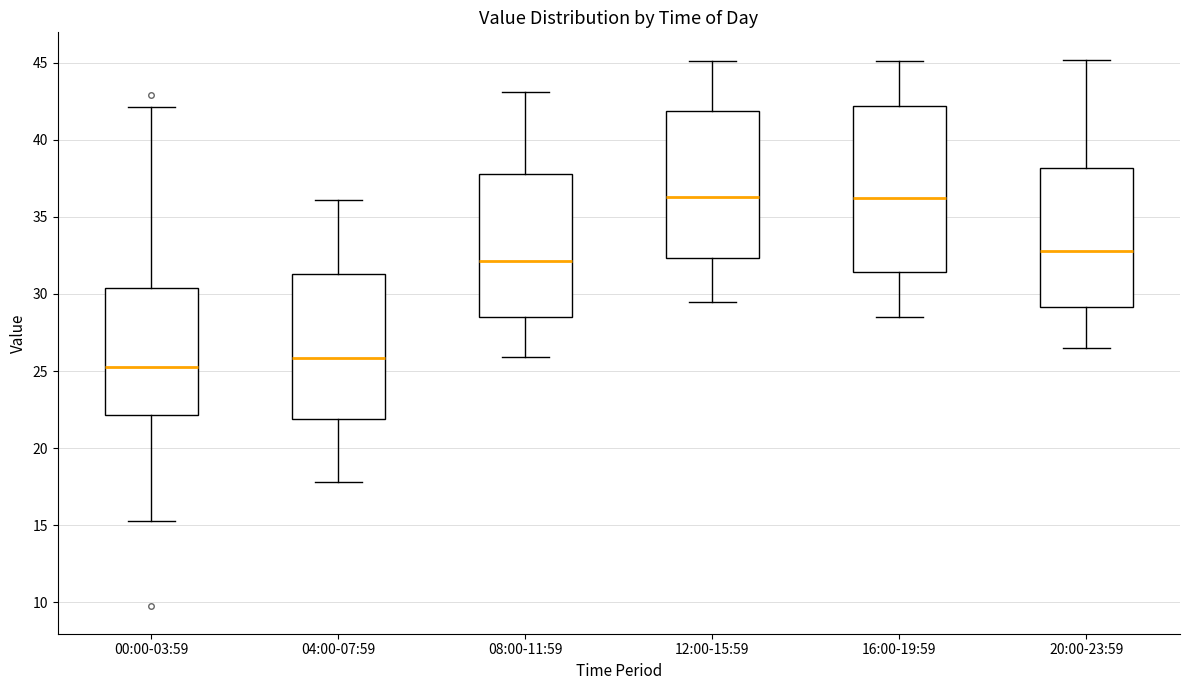

Reading left to right, transcribe this box plot: for each box, give where its median line is, the range the box spans, and where its two whiskers end, as read against the y-axis. The values are not printed on the chart, so give them approximately, as read against the axis.

00:00-03:59: median 25.5, box 22.0 to 30.5, whiskers 15.5 to 42.0
04:00-07:59: median 26.0, box 22.0 to 31.5, whiskers 18.0 to 36.0
08:00-11:59: median 32.0, box 28.5 to 38.0, whiskers 26.0 to 43.0
12:00-15:59: median 36.5, box 32.5 to 42.0, whiskers 29.5 to 45.0
16:00-19:59: median 36.5, box 31.5 to 42.0, whiskers 28.5 to 45.0
20:00-23:59: median 33.0, box 29.0 to 38.0, whiskers 26.5 to 45.0